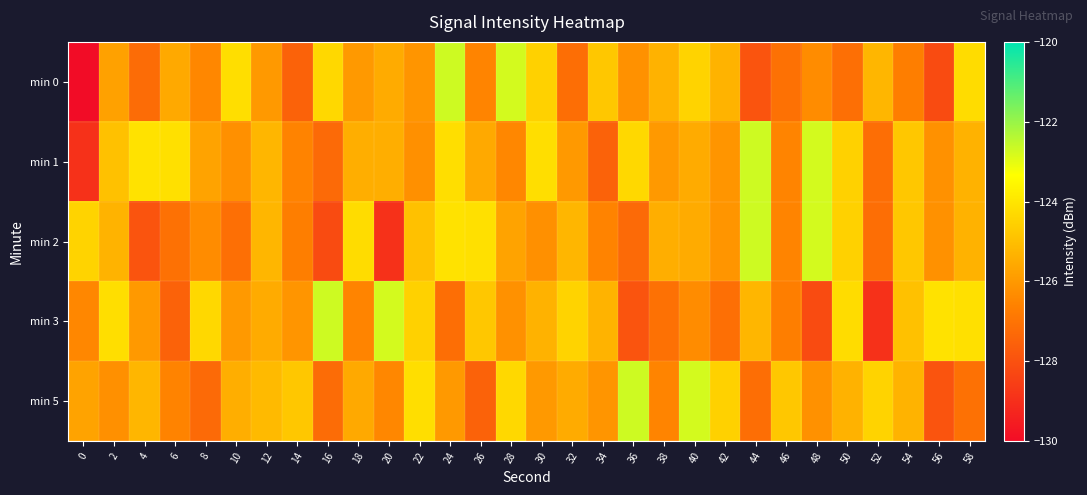

What is the total value across all series at 26?

-628.5